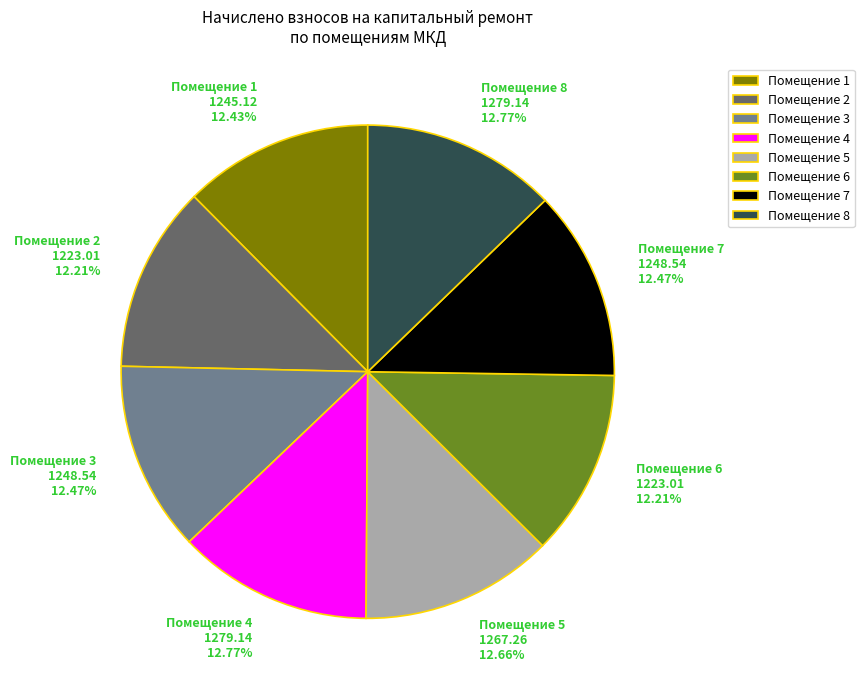

Is there any slice that represents more than half of the pie?

No